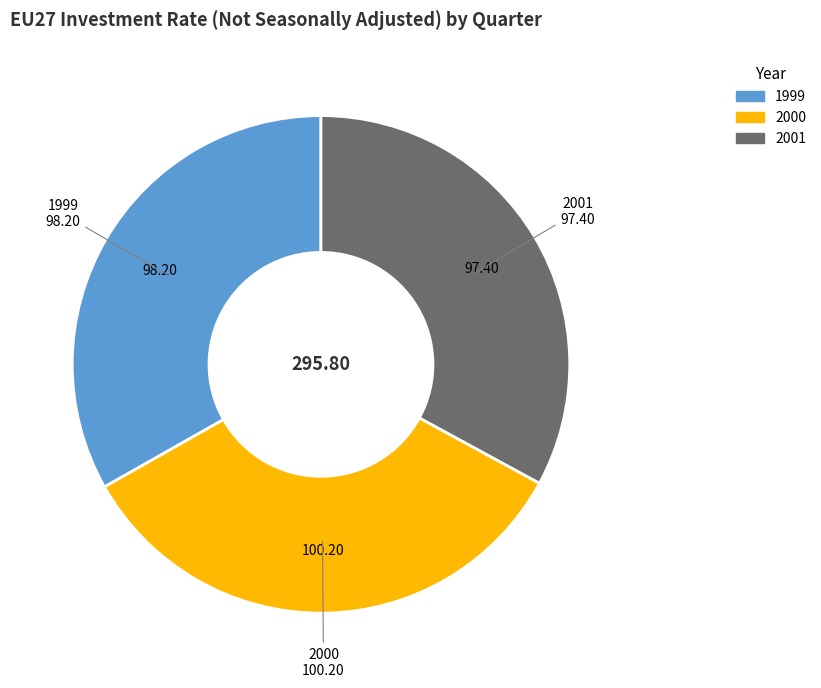

Do 1999 and 2001 together represent more than half of the pie?

Yes